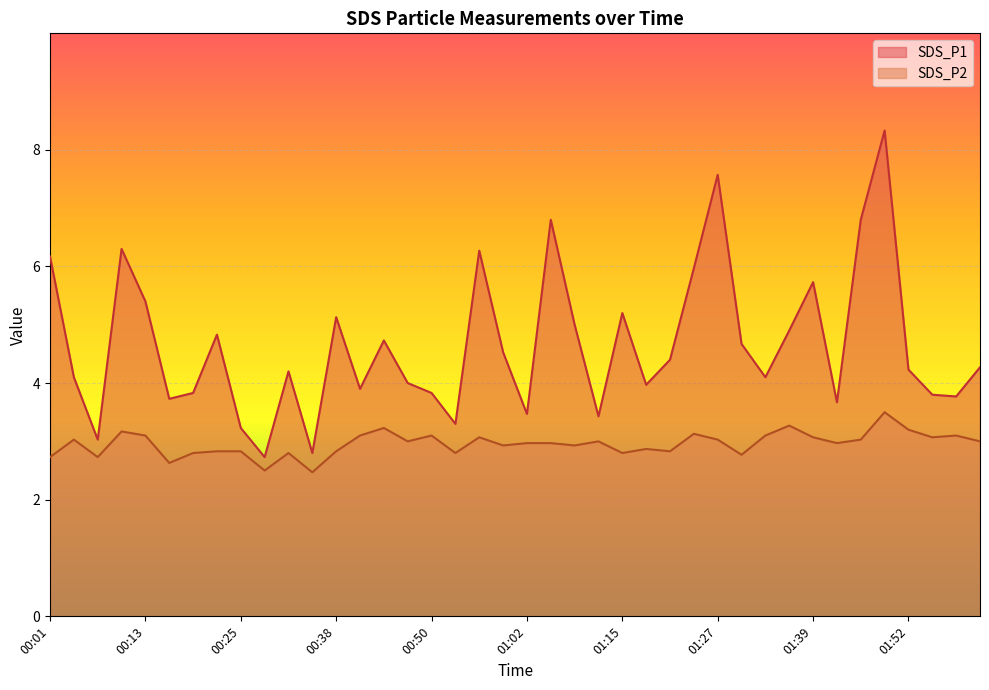

True or false: SDS_P2 has a value of 2.0 at 01:55.

False